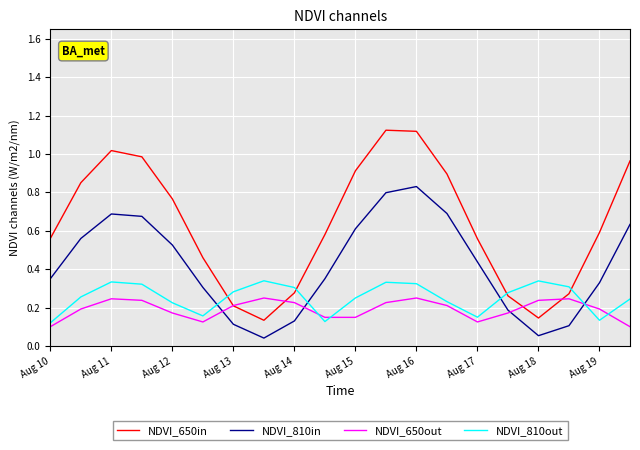

Which series has the largest total across all categories?

NDVI_650in